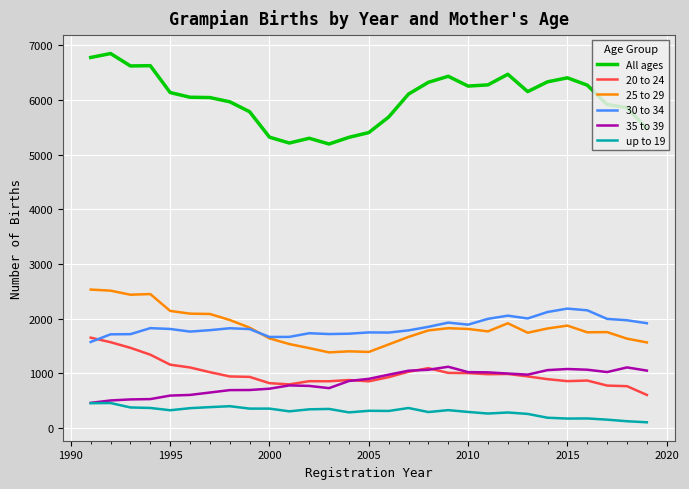

True or false: 35 to 39 has more than 2 interior local peaks.

True